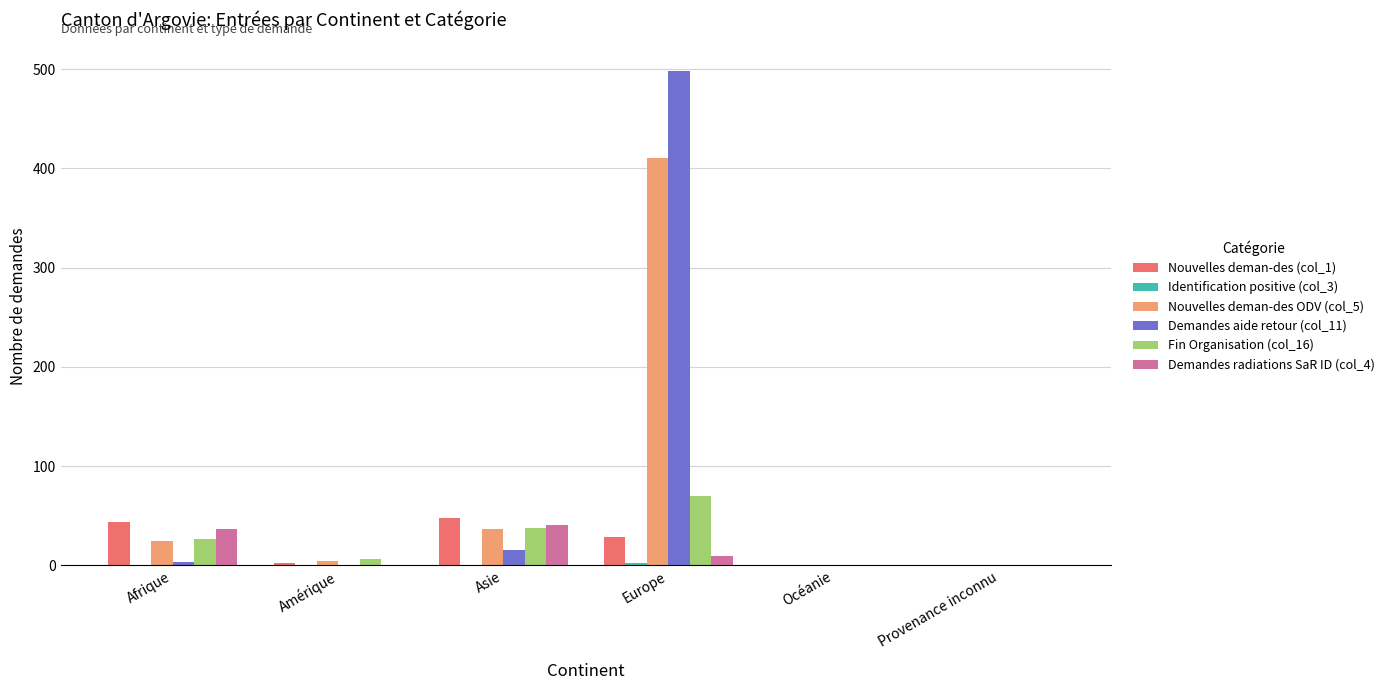

What is the total value across all series at Asie?

179